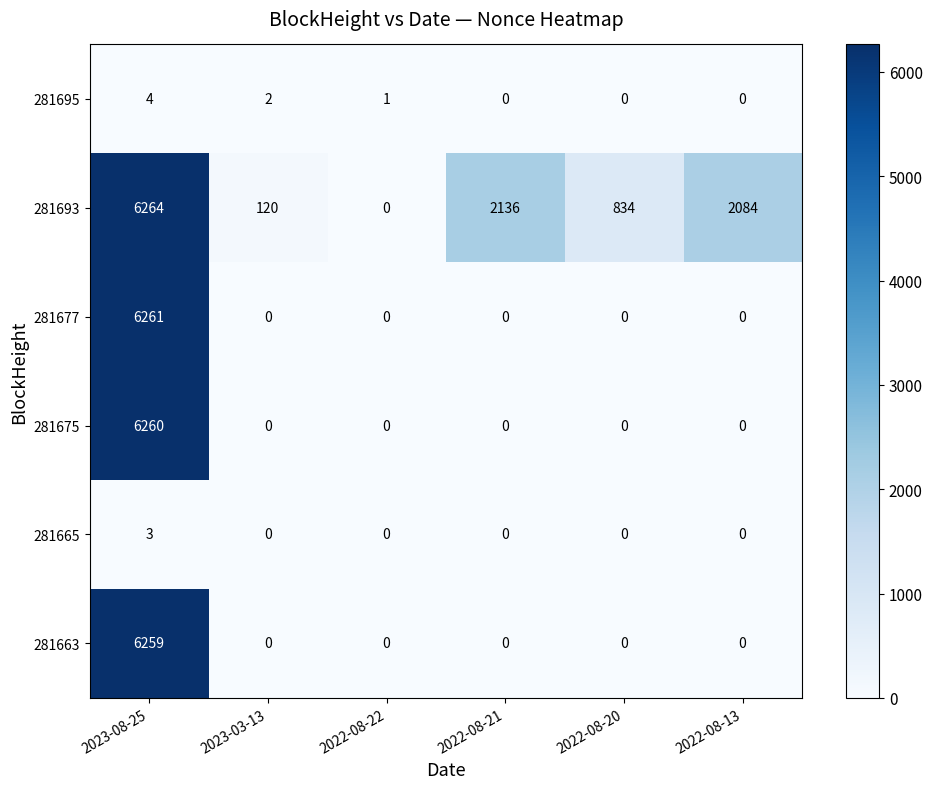

At which category is the sum across all series the highest?

2023-08-25